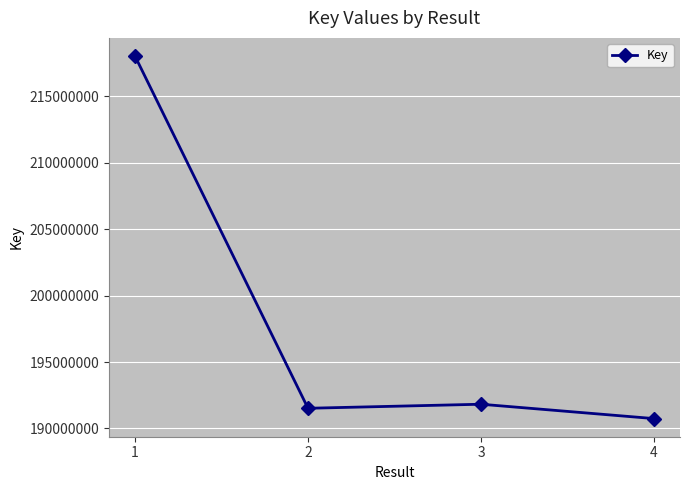

What is the average value?

198025502